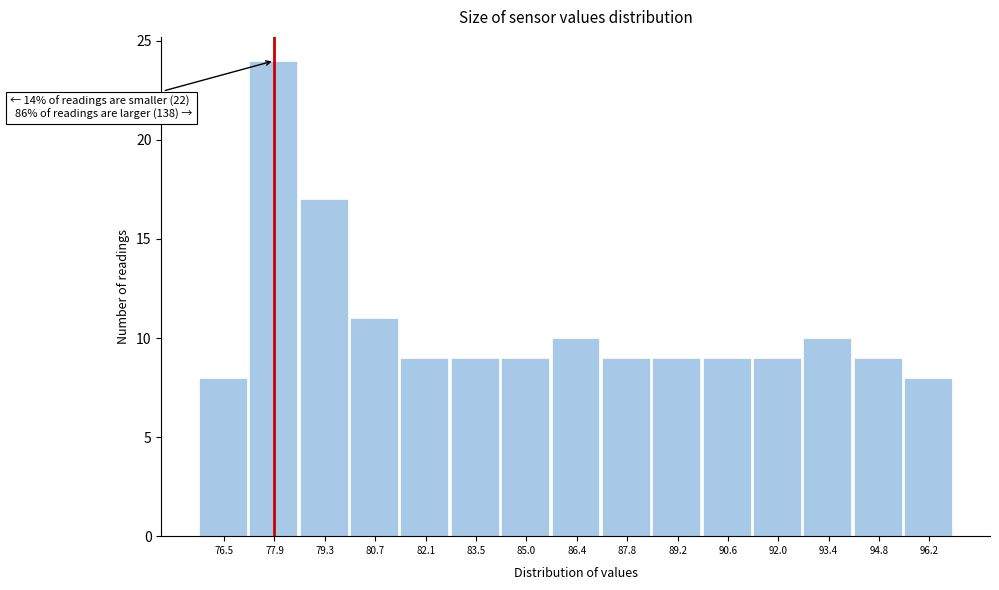

Reading left to right, transcribe all the data shown in this chart.

8	24	17	11	9	9	9	10	9	9	9	9	10	9	8